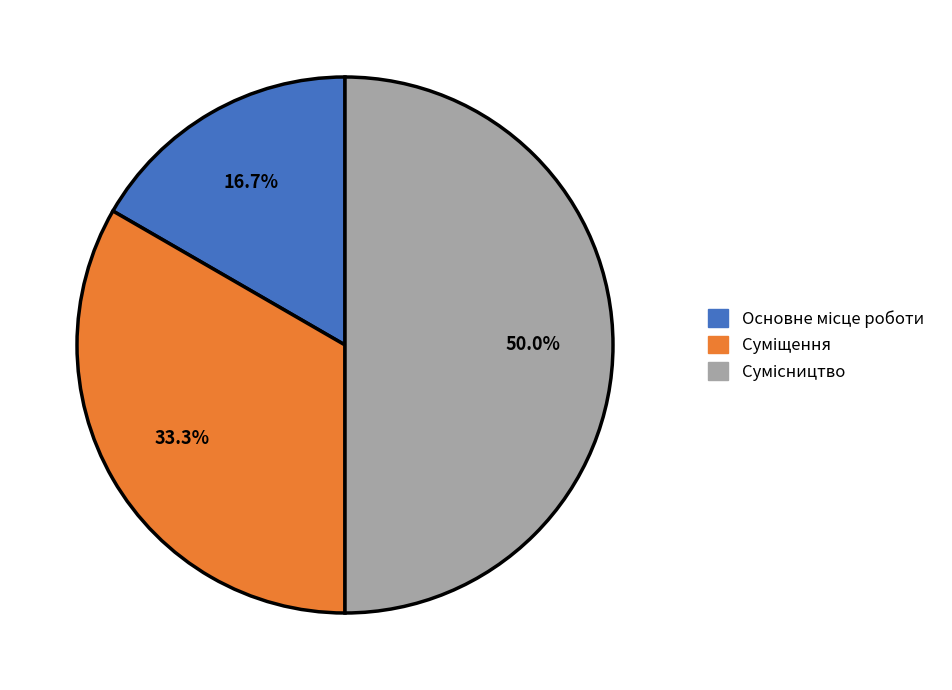

The Основне місце роботи slice represents 17% of the pie. True or false?

True